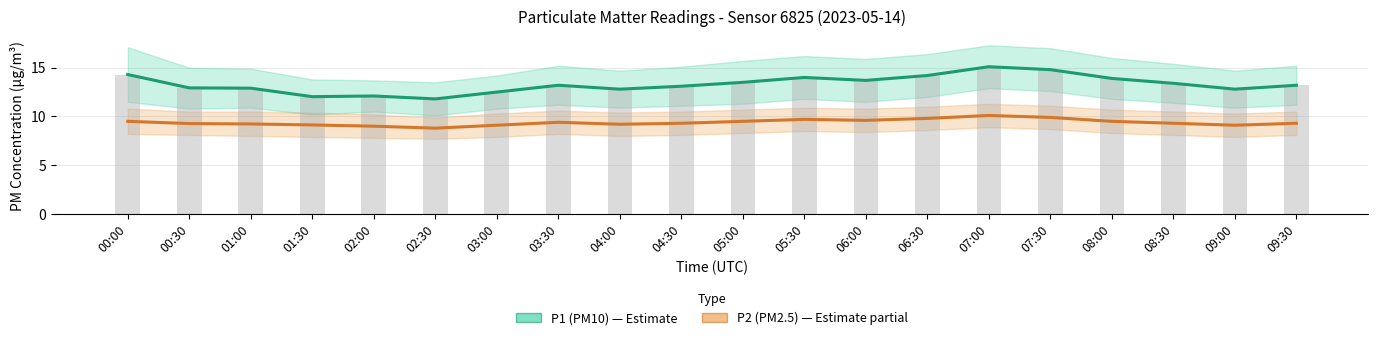

List the series in order of their peak value, highest first.

P1 (PM10), P2 (PM2.5)